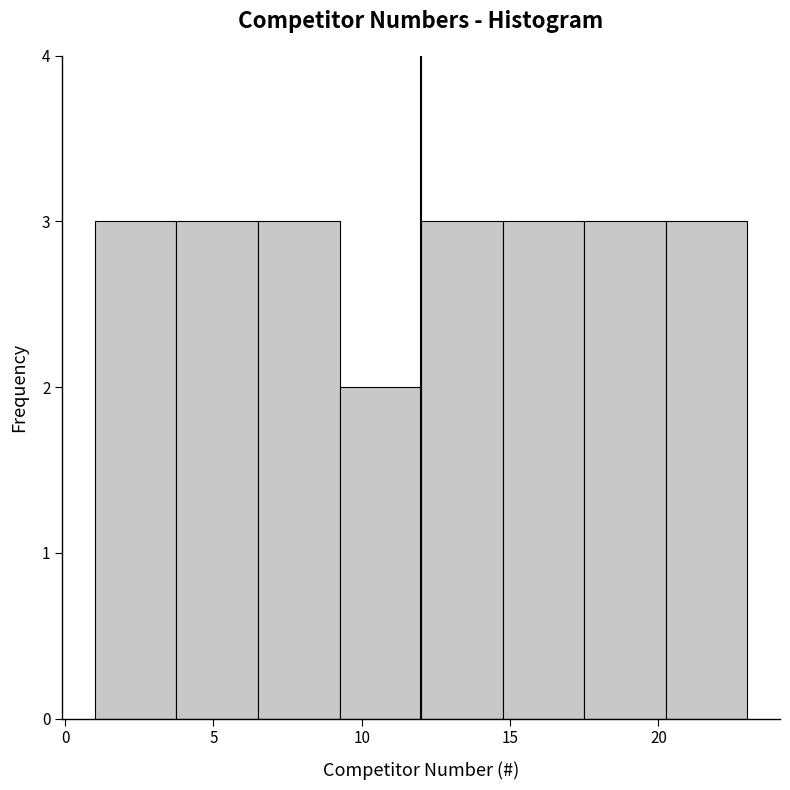

What is the height of the bar covering 17.50 to 20.25 on the x-axis? Neither the bar edges nor the heights are printed on the chart, so give them approximately, as read against the axes.

3